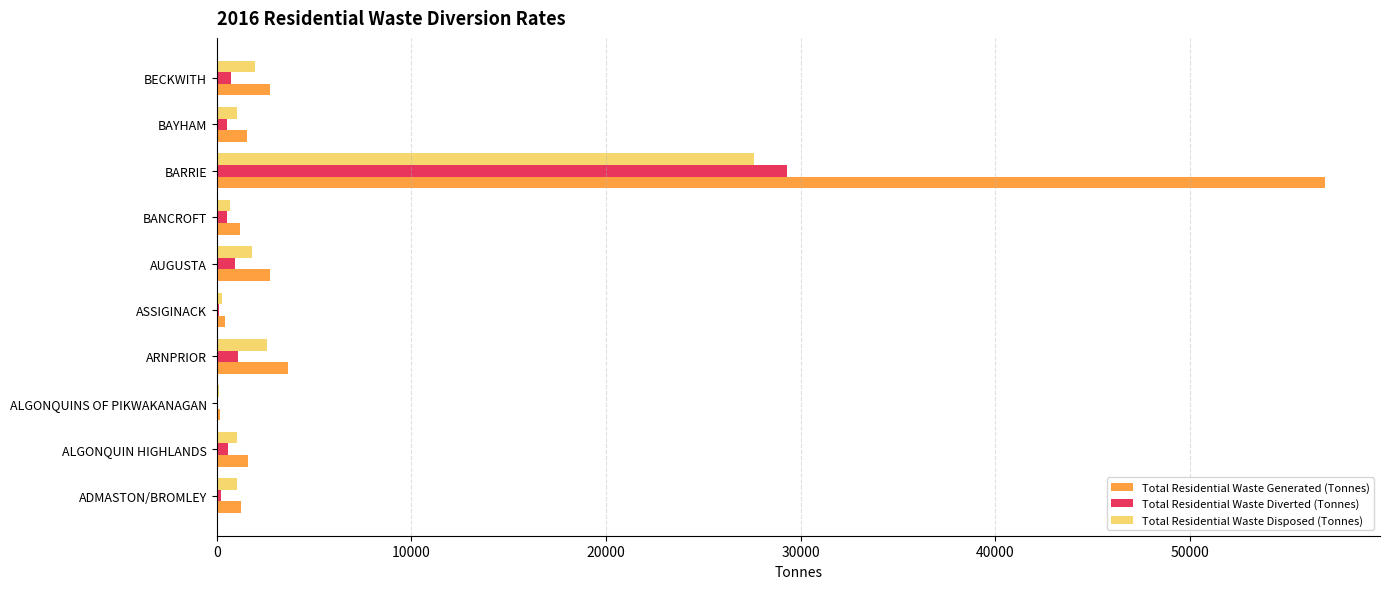

Which series changed the most between ARNPRIOR and BARRIE?

Total Residential Waste Generated (Tonnes)